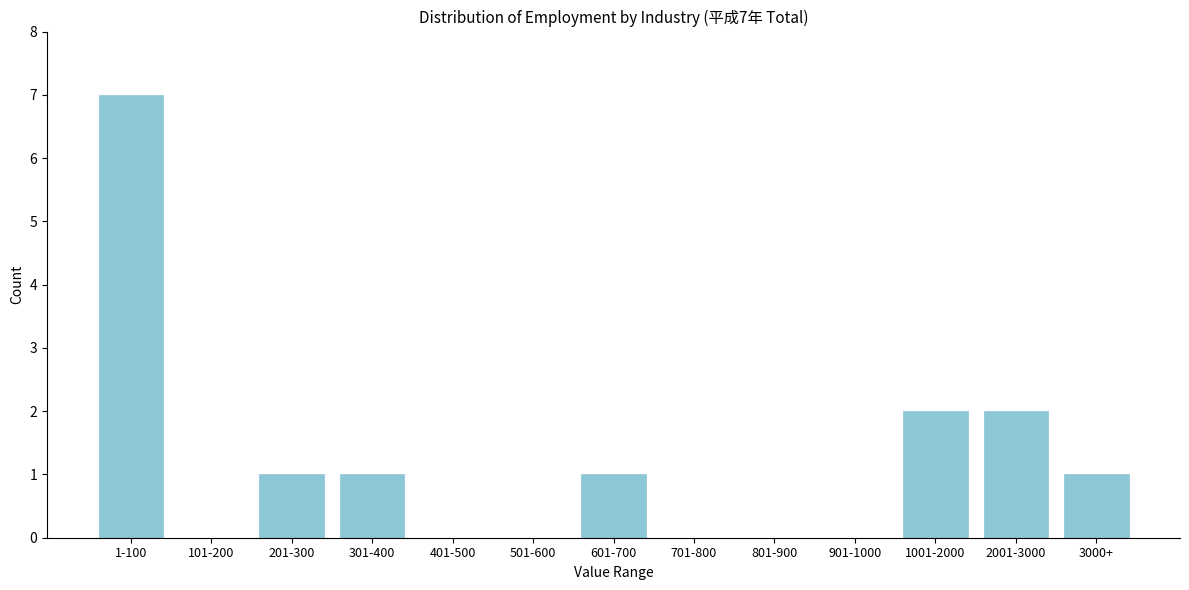

Reading left to right, transcribe all the data shown in this chart.

1-100=7	101-200=0	201-300=1	301-400=1	401-500=0	501-600=0	601-700=1	701-800=0	801-900=0	901-1000=0	1001-2000=2	2001-3000=2	3000+=1